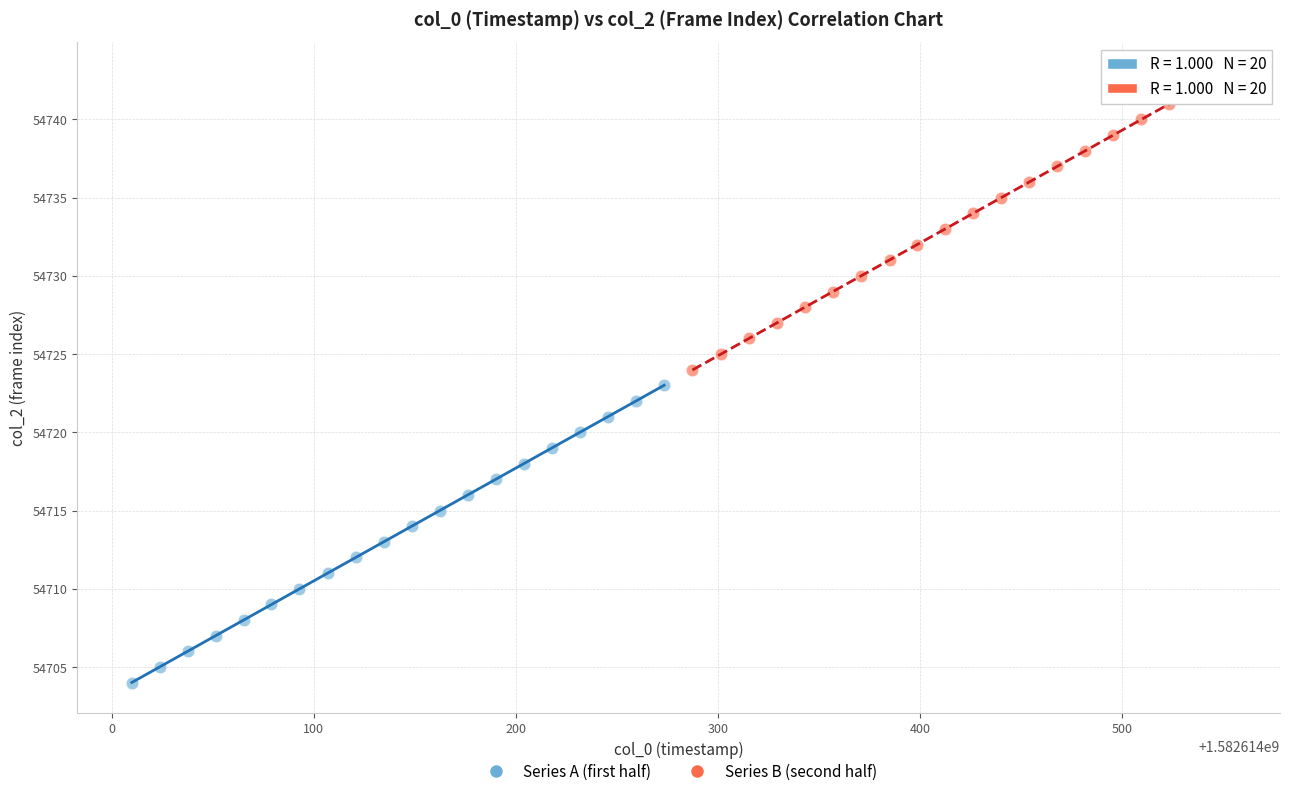

Which series contains the lowest Y value?

Series A (first half)